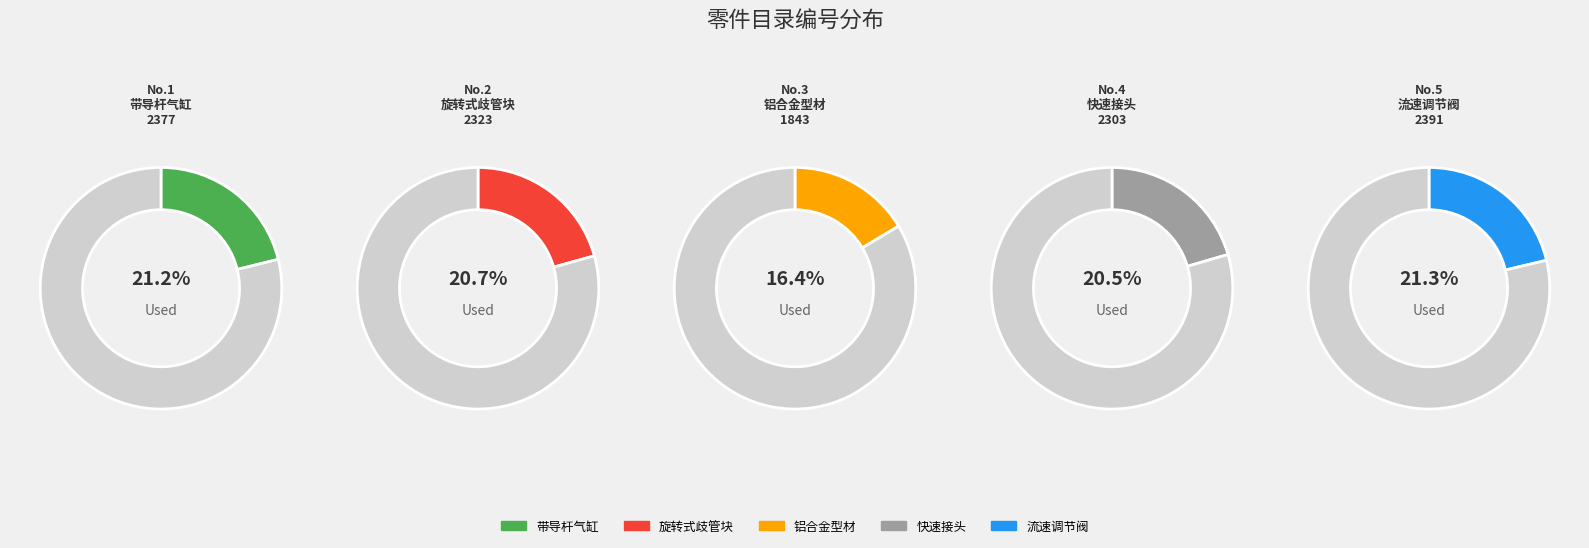

What percentage is the 5 slice, to the nearest percent?

21%